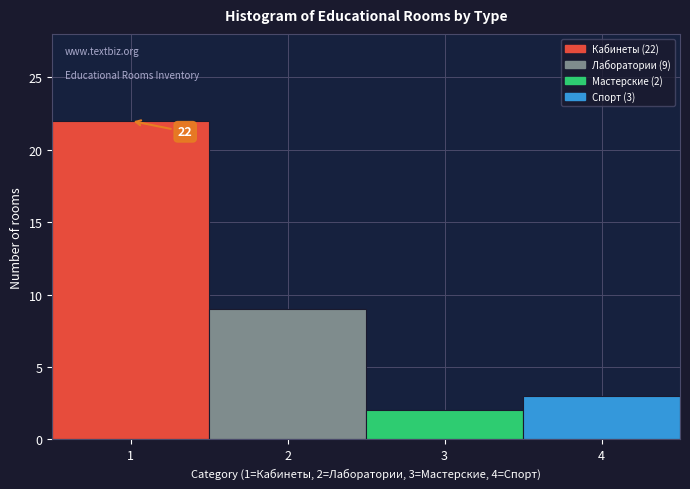

Over which range of the x-axis is the bar tallest?

0.5 to 1.5